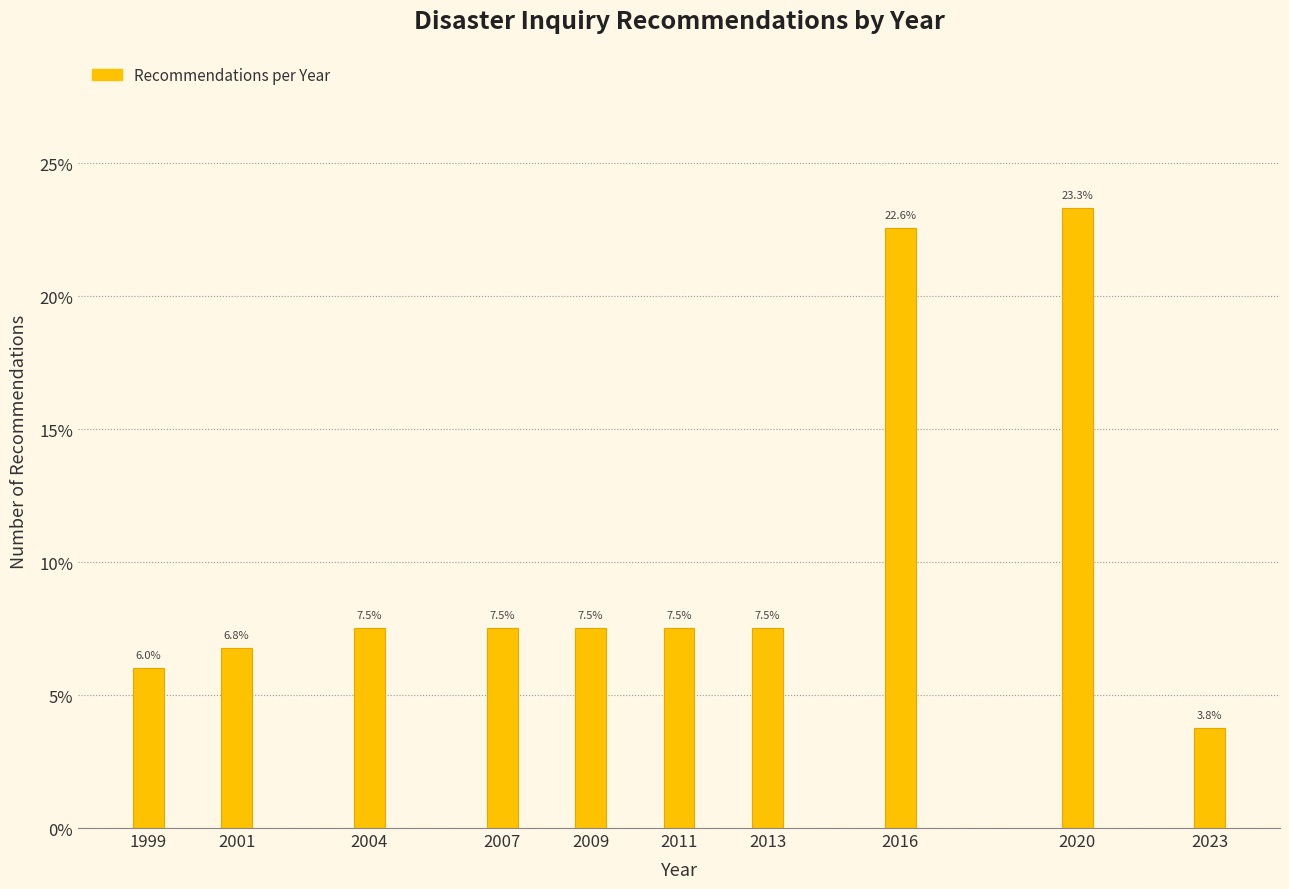

Reading left to right, extract all data points from this chart.

1999=6.0	2001=6.8	2004=7.5	2007=7.5	2009=7.5	2011=7.5	2013=7.5	2016=22.6	2020=23.3	2023=3.8